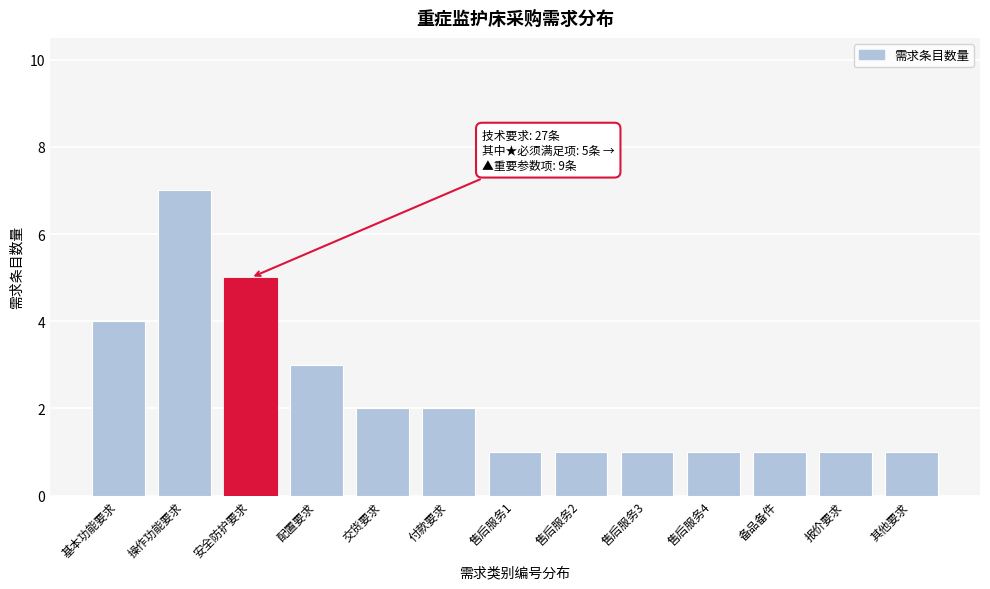

Reading right to left, list all the values displayed in this chart.

1	1	1	1	1	1	1	2	2	3	5	7	4